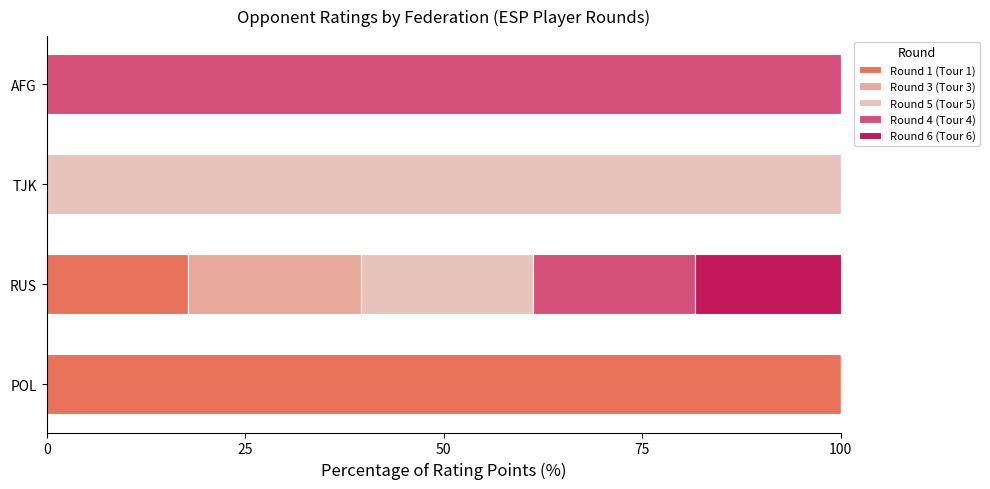

What are all the series names shown in the legend?

Round 1 (Tour 1), Round 3 (Tour 3), Round 5 (Tour 5), Round 4 (Tour 4), Round 6 (Tour 6)